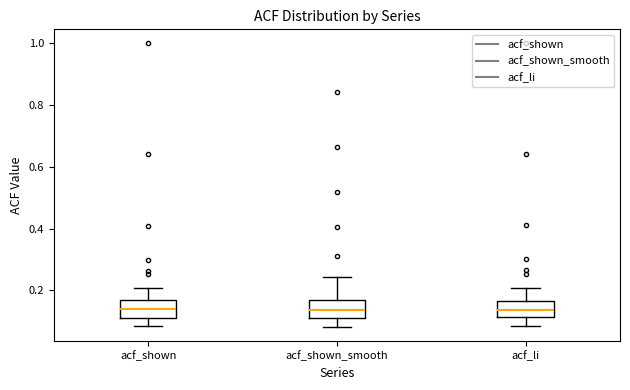

Reading left to right, read every box against the y-axis: the position of its median line, the range the box covers, and the ends of its whiskers. The values are not printed on the chart, so give them approximately, as read against the axis.

acf_shown: median 0.14, box 0.12 to 0.16, whiskers 0.08 to 0.20
acf_shown_smooth: median 0.14, box 0.12 to 0.16, whiskers 0.08 to 0.24
acf_li: median 0.14, box 0.12 to 0.16, whiskers 0.08 to 0.20